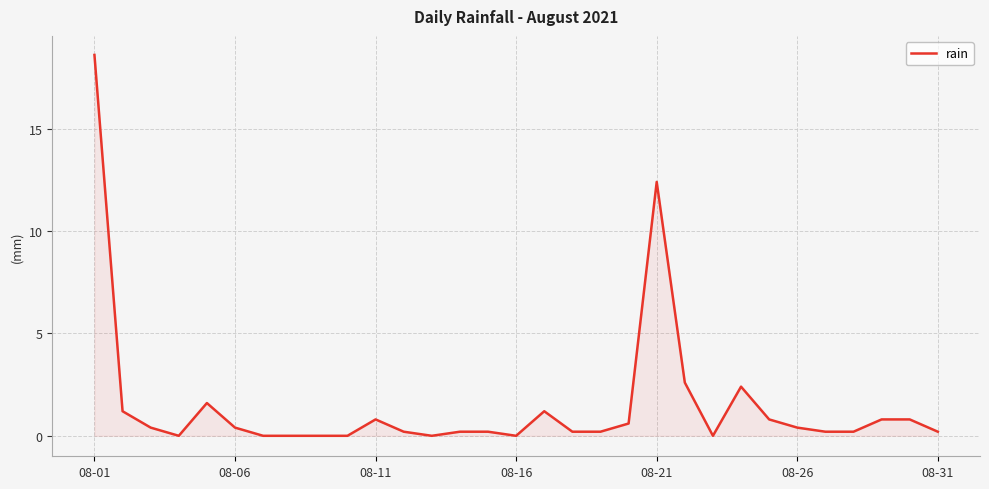

What is the difference between the maximum and minimum values?

18.6